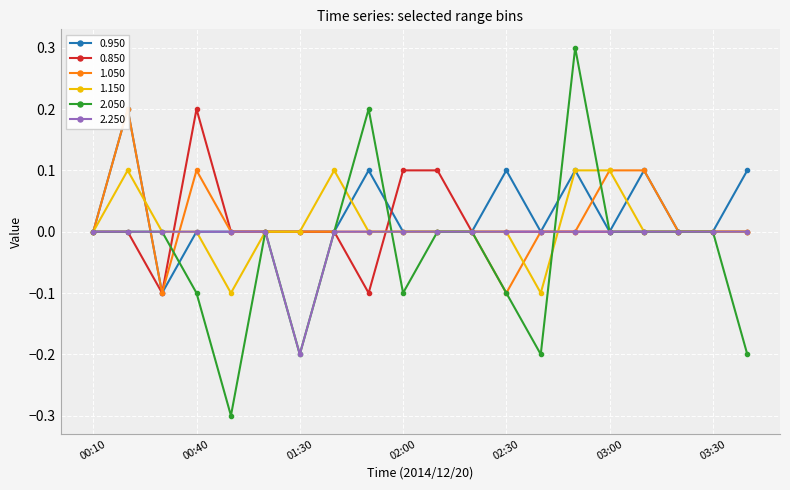

What is the difference between the maximum and second lowest values in the 0.850 series?

0.3